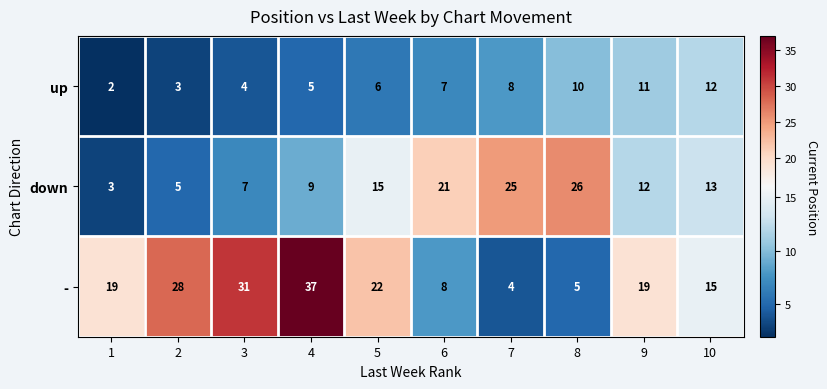

At which category is the sum across all series the highest?

4